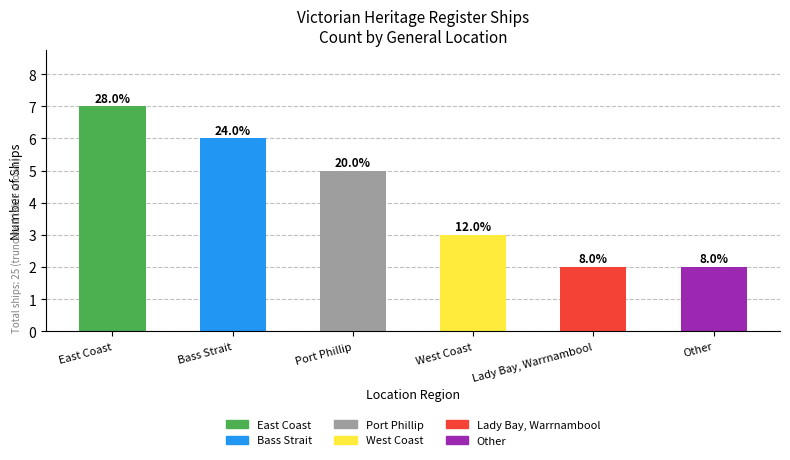

What is the sum of the values at Other and West Coast?

5